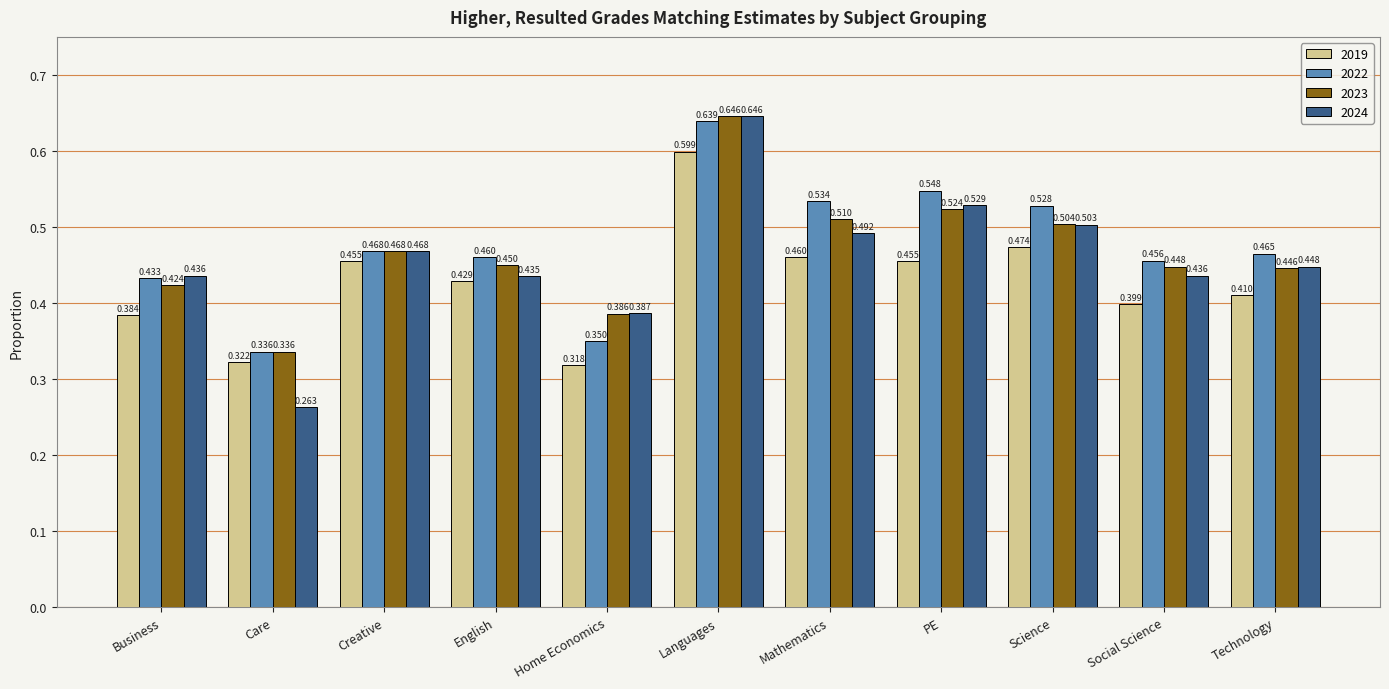

What is the total value across all series at Languages?

2.5